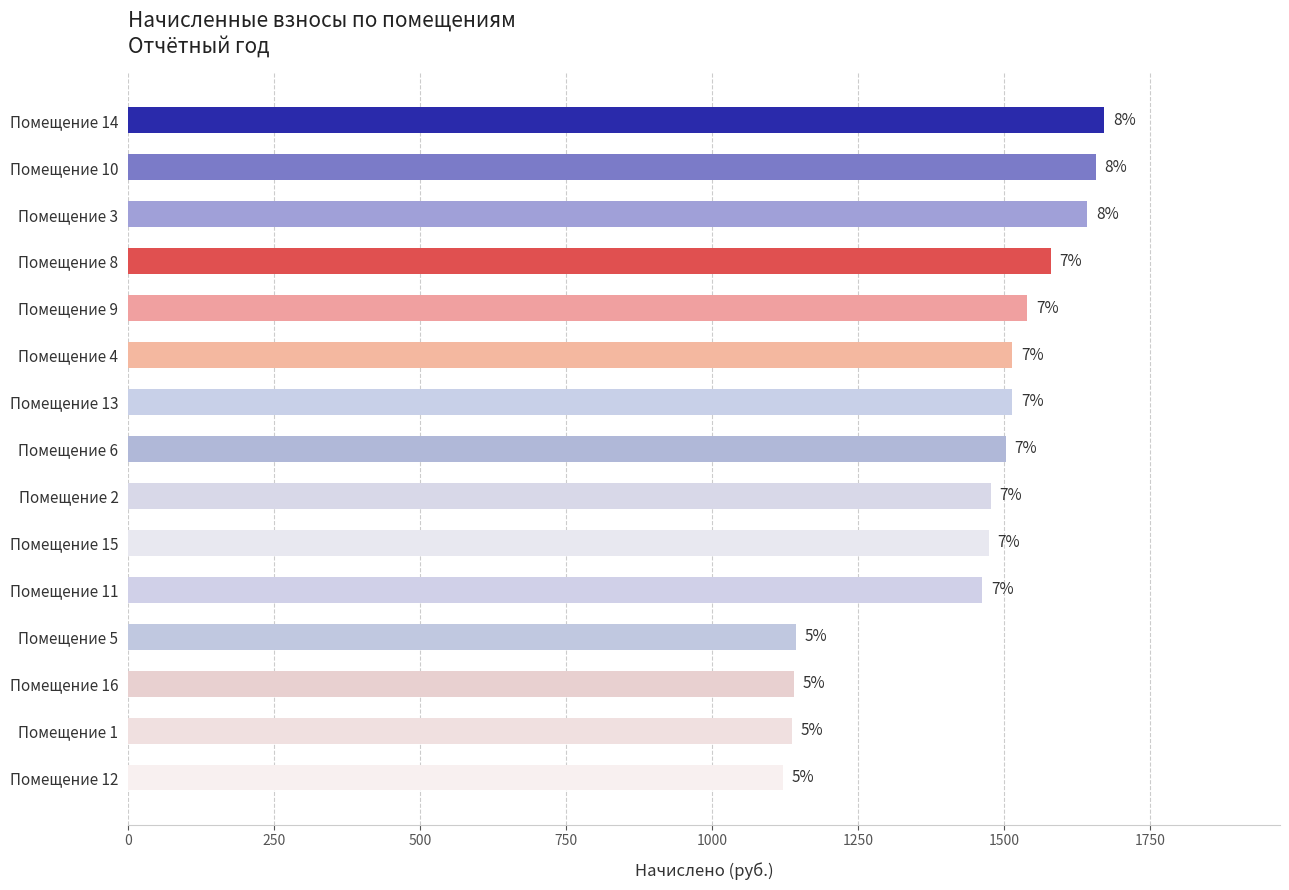

Are the bars horizontal?

Yes